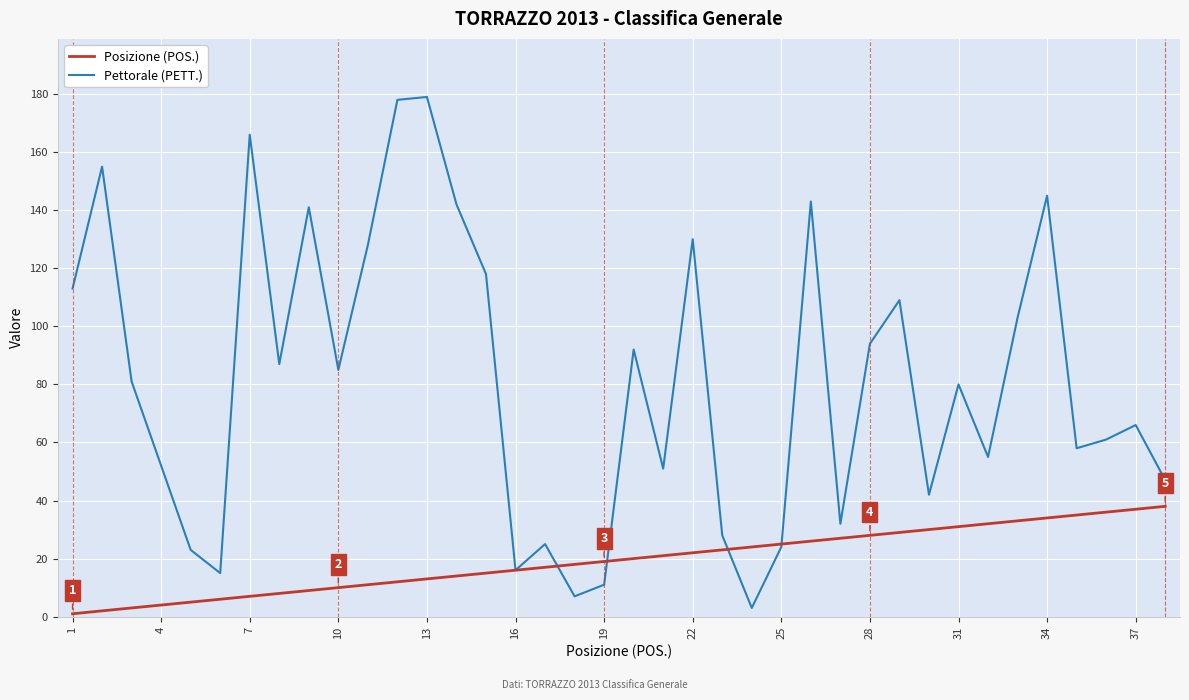

How many lines are shown in the chart?

2